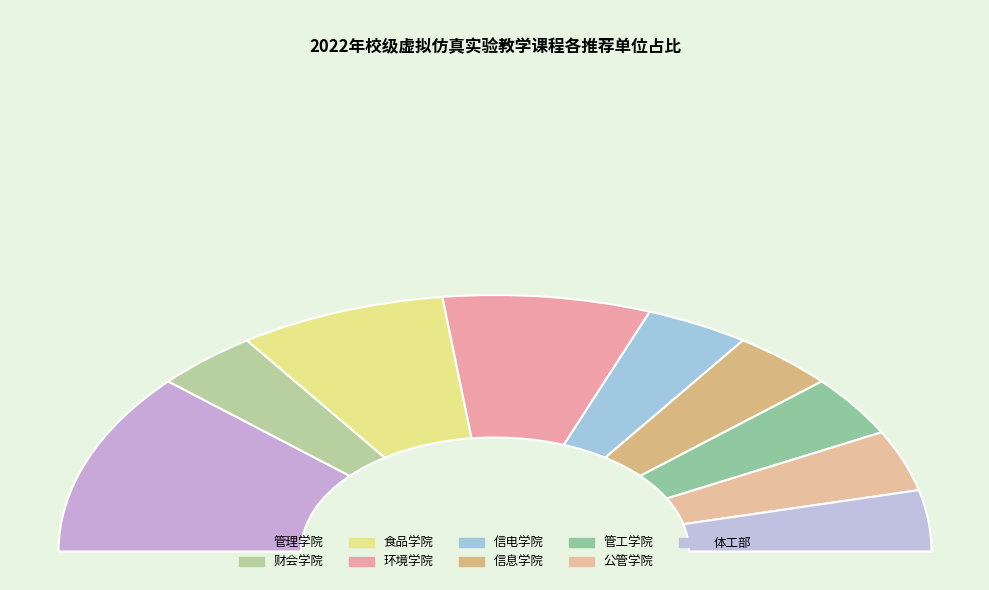

Is there a majority slice in this chart?

No